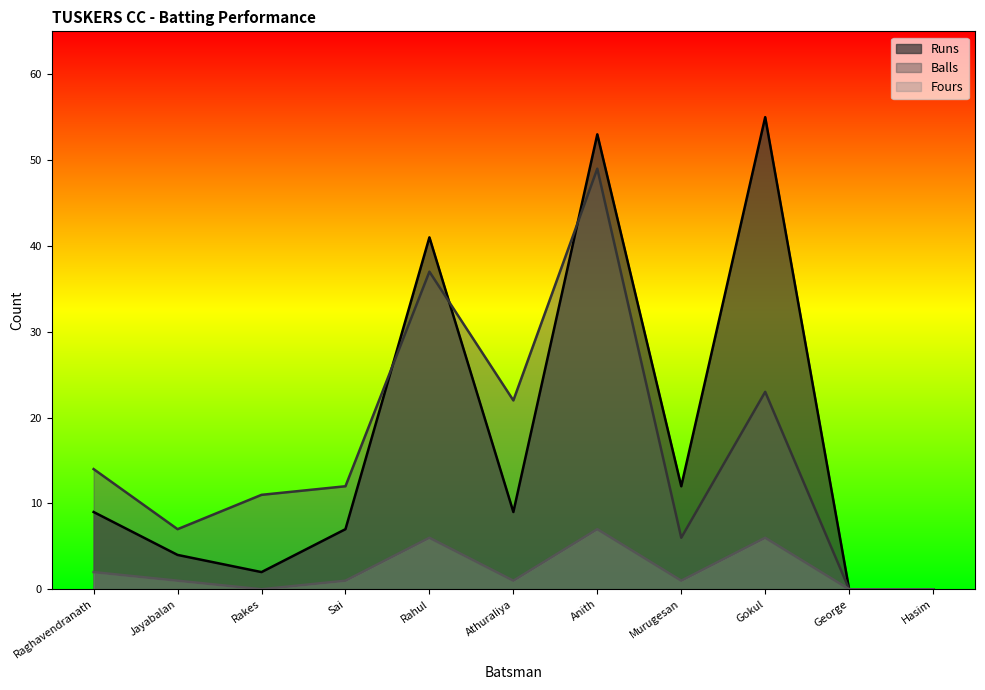

What is the sum of all Runs values?

192